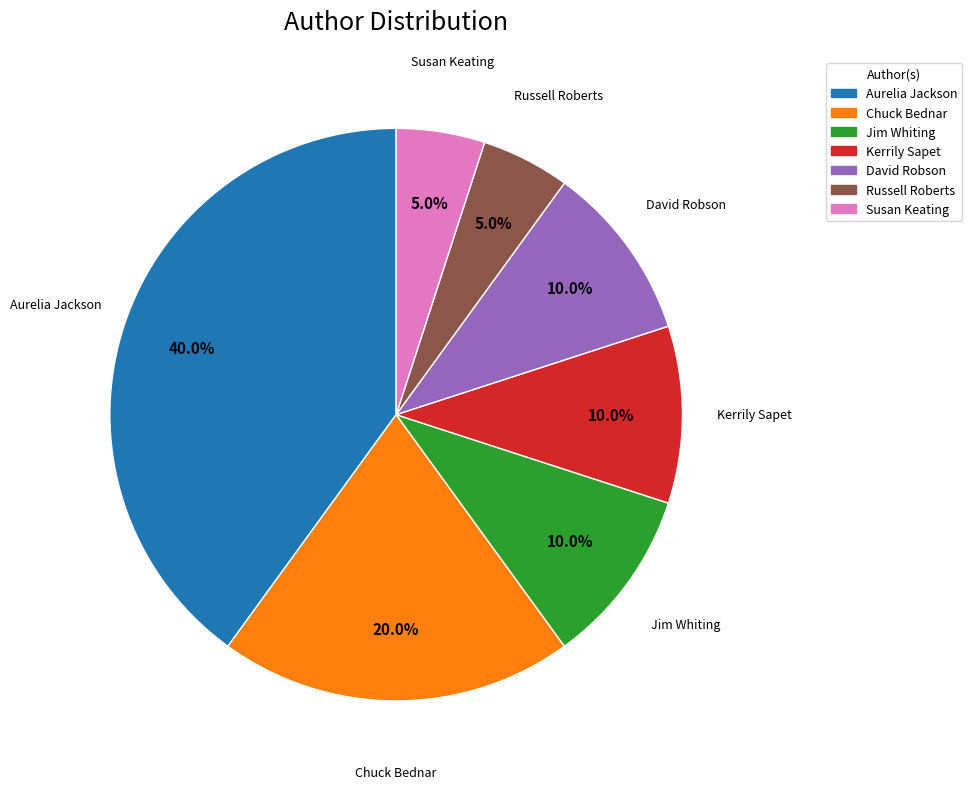

The Kerrily Sapet slice represents 4% of the pie. True or false?

False